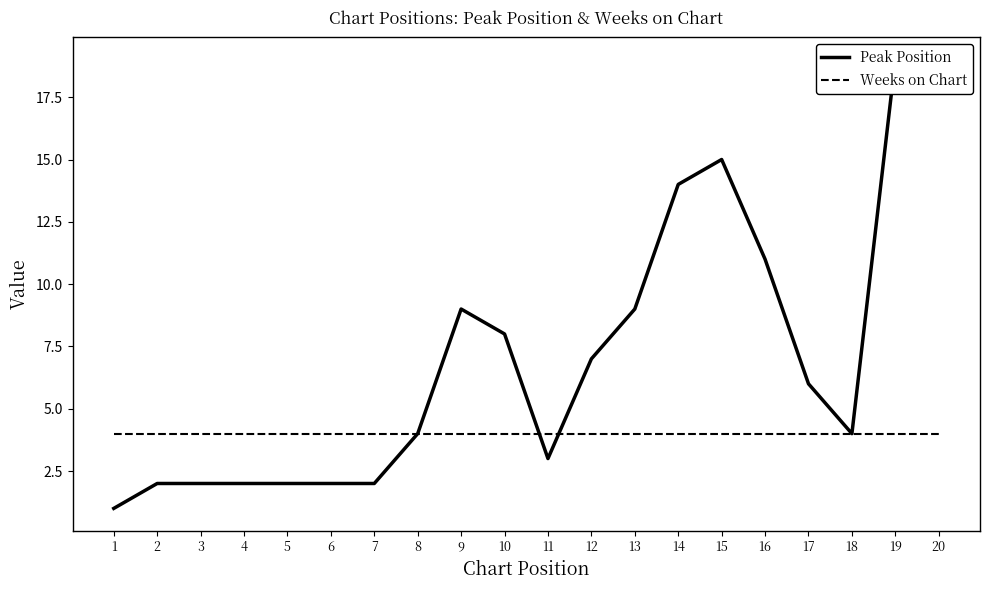

What is the value of the Weeks on Chart point at the 14th from the left?

4